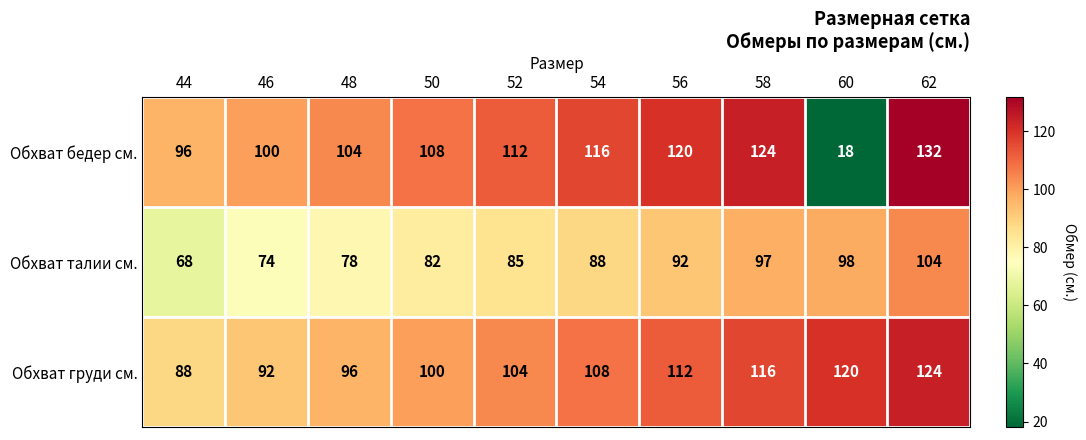

Which series has the largest range (max minus min)?

Обхват бедер см.